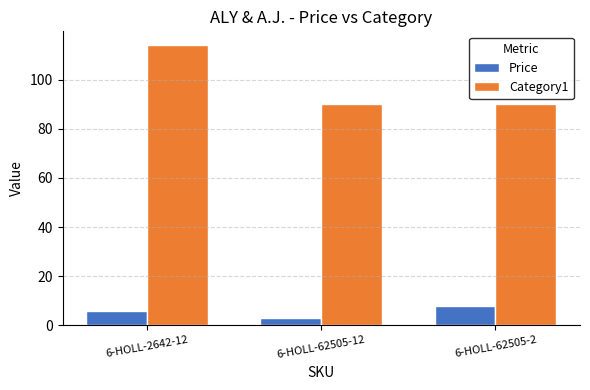

Reading right to left, list all the values displayed in this chart.

Price: 6-HOLL-62505-2=8.0	6-HOLL-62505-12=3.0	6-HOLL-2642-12=6.0
Category1: 6-HOLL-62505-2=90.0	6-HOLL-62505-12=90.0	6-HOLL-2642-12=114.0